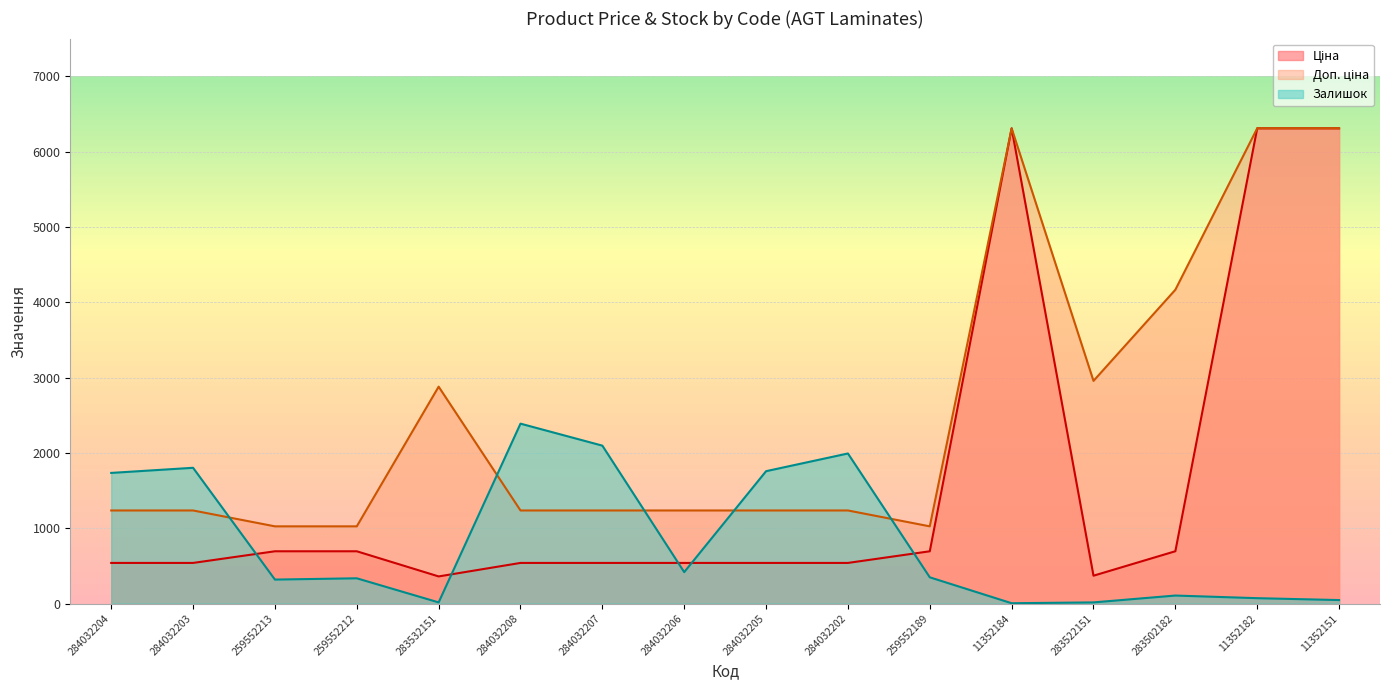

What is the approximate value of Залишок at 284032205?

1757.0